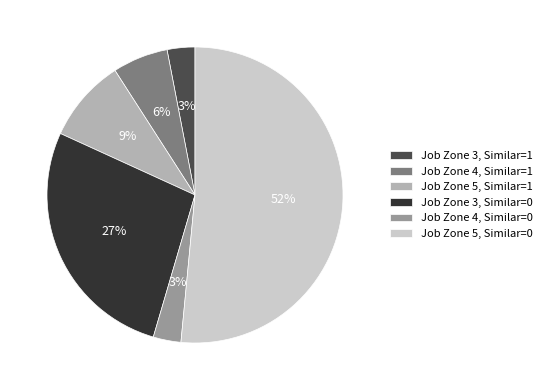

Between Job Zone 4, Similar=1 and Job Zone 4, Similar=0, which is larger?

Job Zone 4, Similar=1